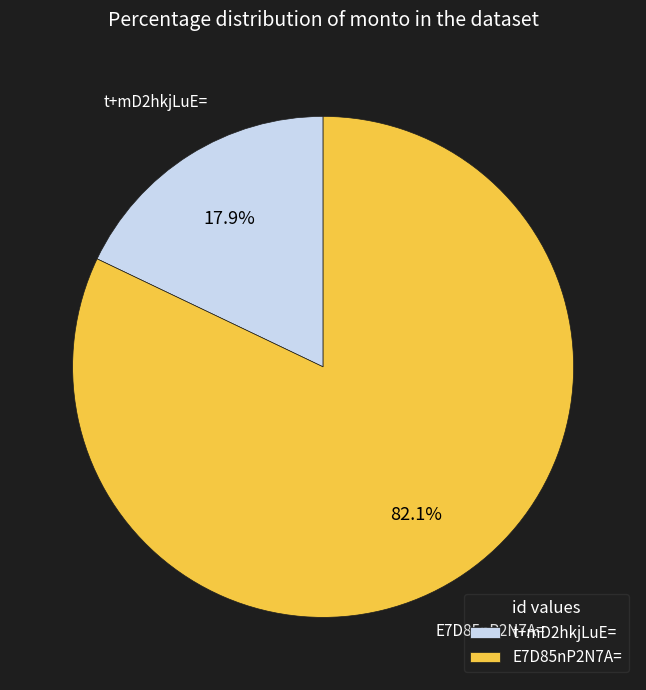

Which has a higher value, t+mD2hkjLuE= or E7D85nP2N7A=?

E7D85nP2N7A=